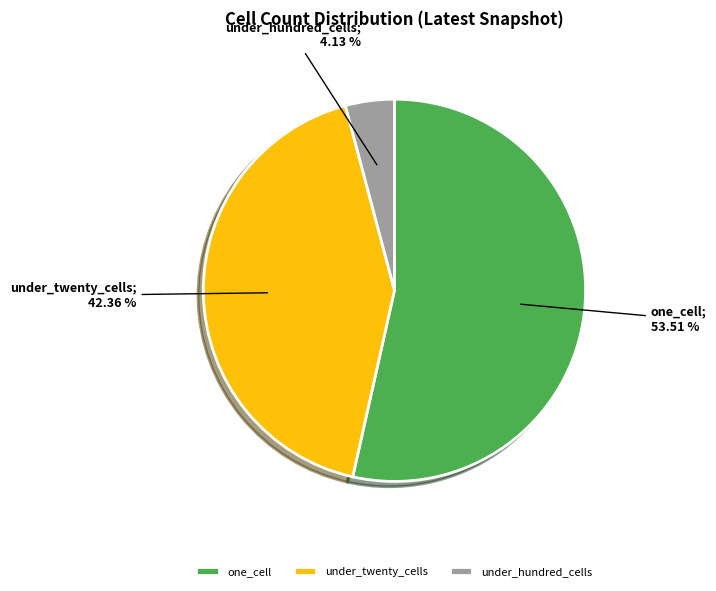

Do under_hundred_cells and one_cell together represent more than half of the pie?

Yes